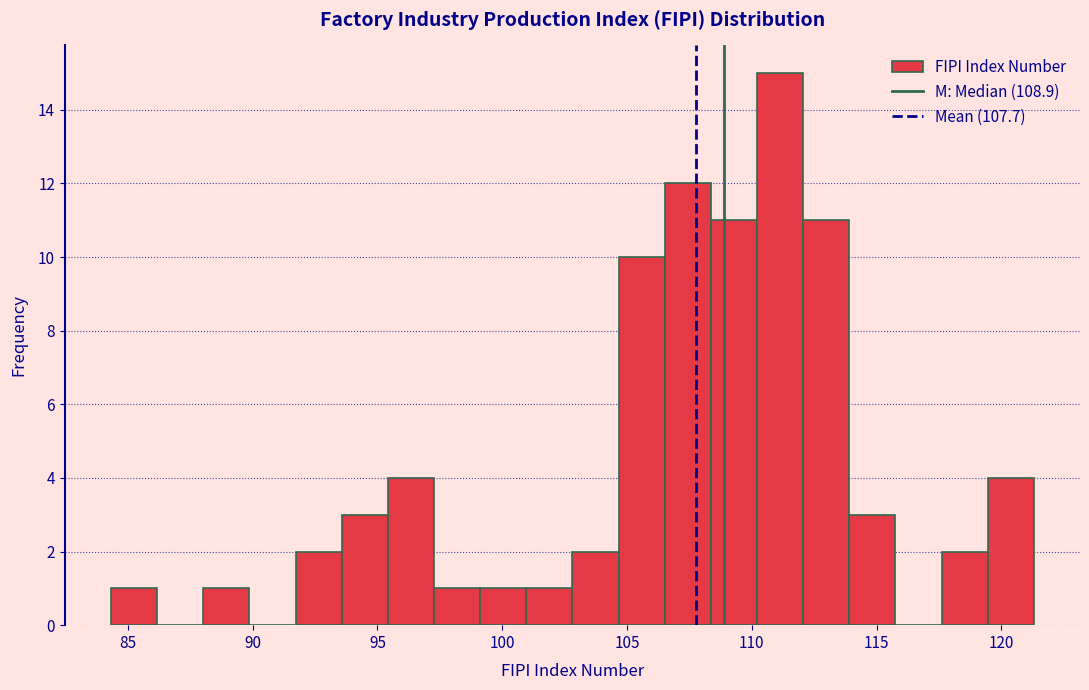

Around what value on the x-axis is the tallest bar? Give the approximate position of its centre, as read against the axis.

111.0